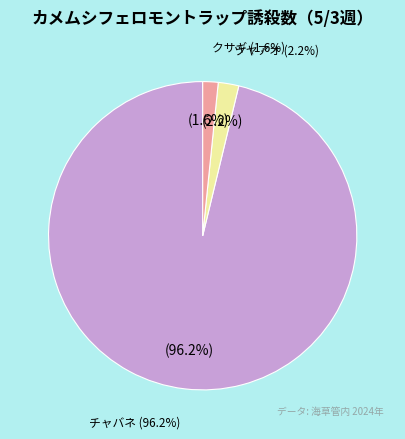

To the nearest percent, what portion does チャバネ represent?

96%